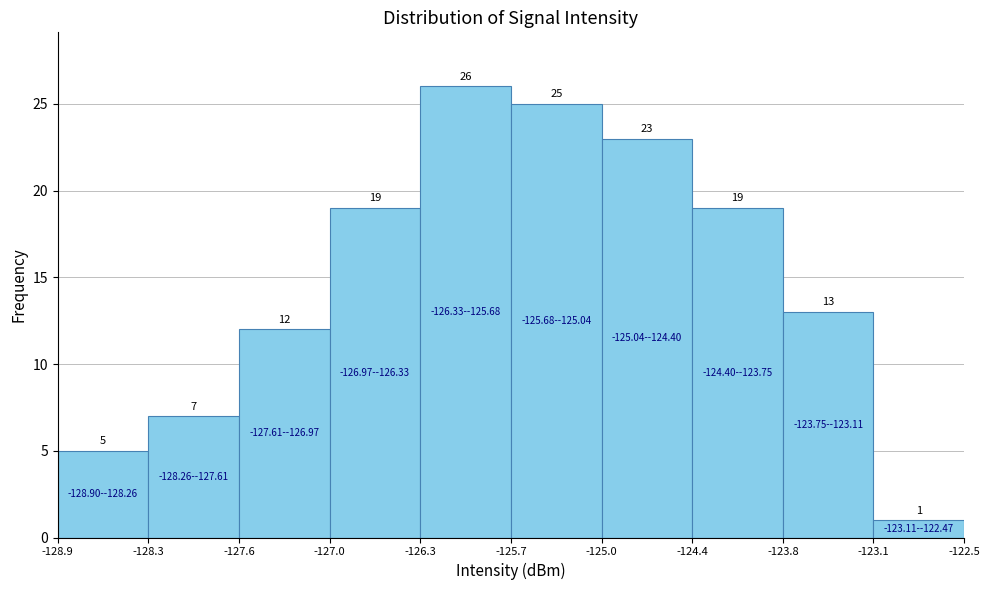

Reading left to right, list every bar in this chart as the range it spans on the x-axis followed by its height.

-128.9 to -128.3: 5
-128.3 to -127.6: 7
-127.6 to -127.0: 12
-127.0 to -126.3: 19
-126.3 to -125.7: 26
-125.7 to -125.0: 25
-125.0 to -124.4: 23
-124.4 to -123.8: 19
-123.8 to -123.1: 13
-123.1 to -122.5: 1